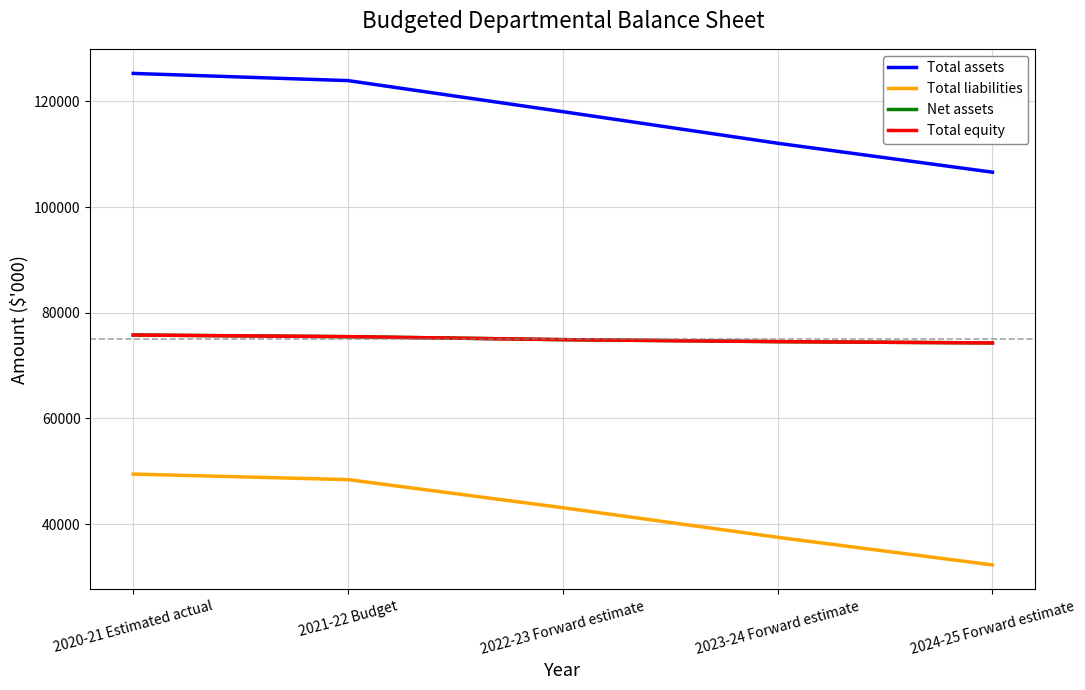

At which category does the chart reach its peak across all series?

2020-21 Estimated actual